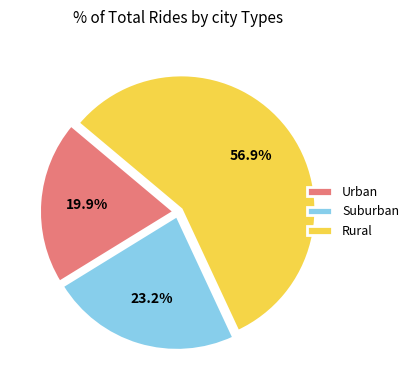

Count the number of slices in the pie.

3